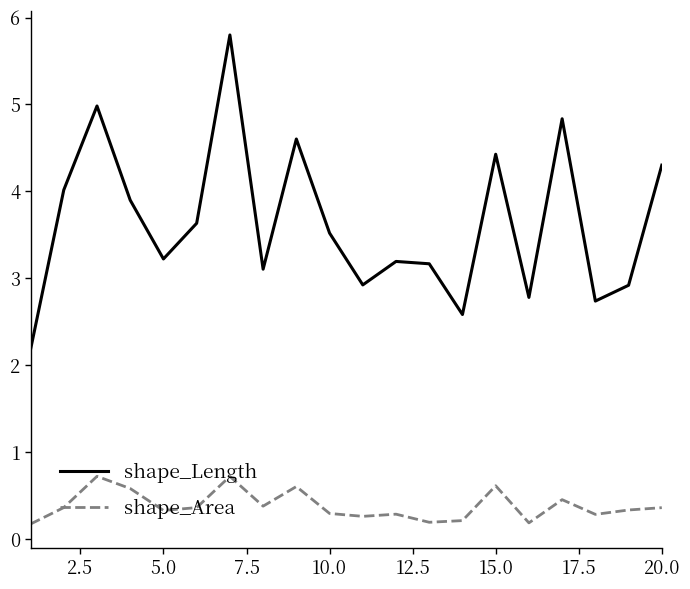

What is the highest value of the shape_Area series?

0.7